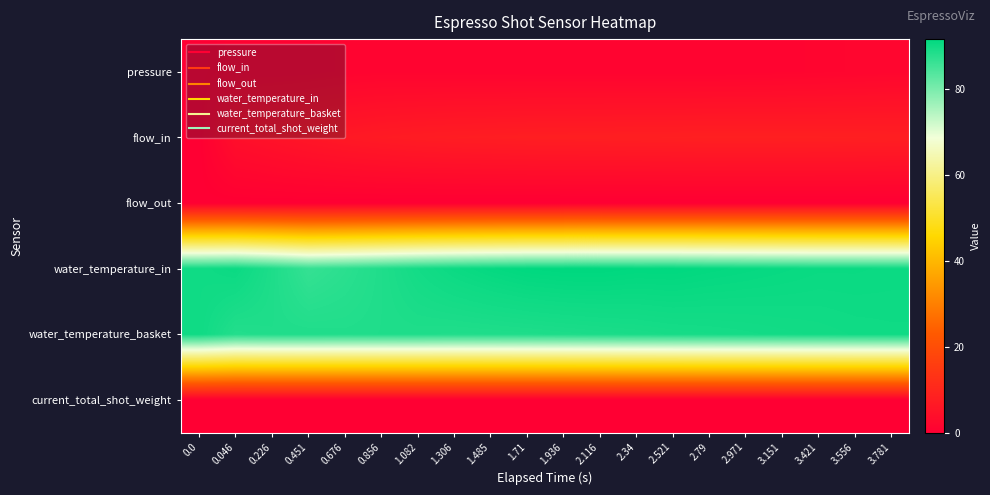

What is the spread (max minus min) of values at 2.521?

91.4